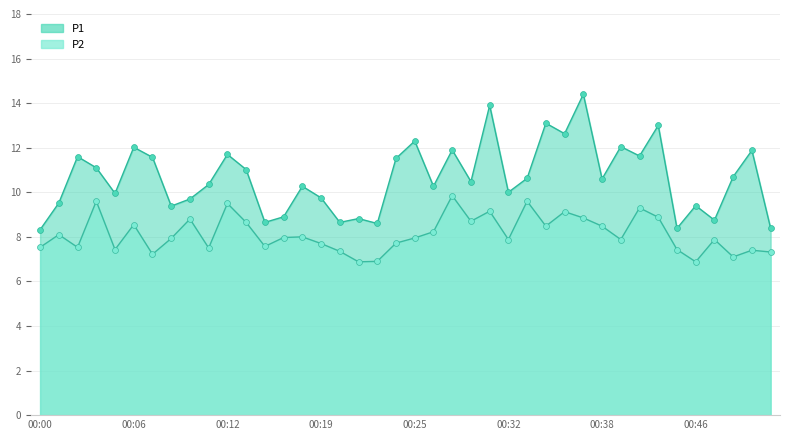

What is the total value across all series at 27?

21.6